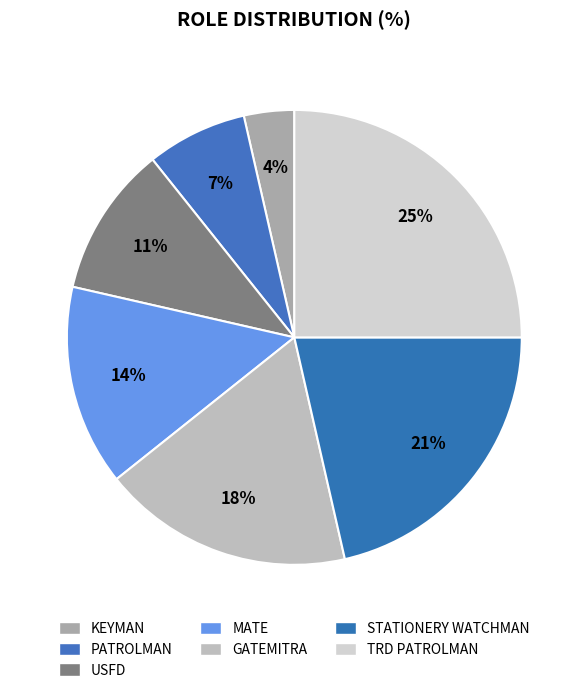

What is the smallest slice in the pie chart?

KEYMAN